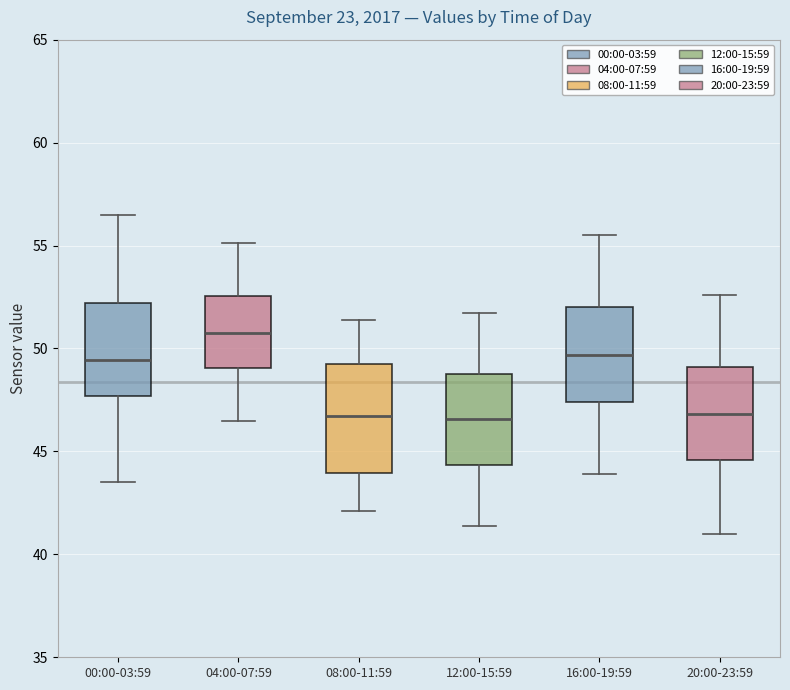

Comparing the boxes themselves (not the whiskers), which one is the tallest?

08:00-11:59